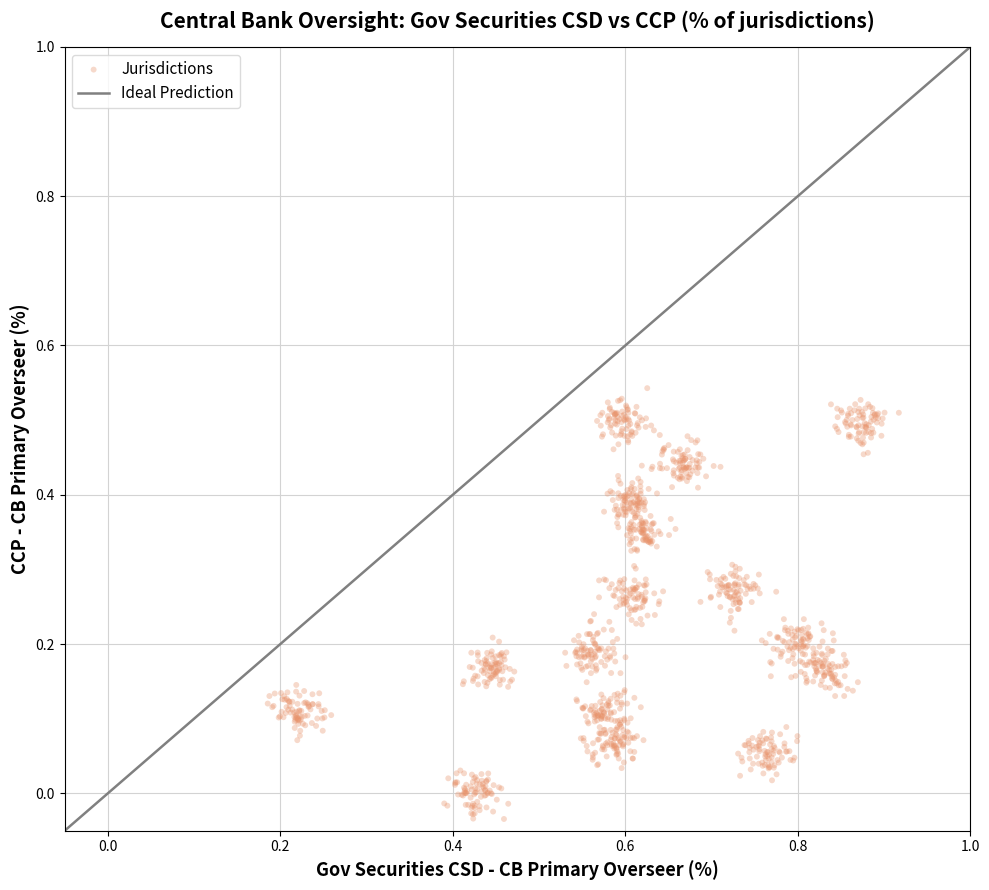

What is the range of Y values (max minus min)?

0.6